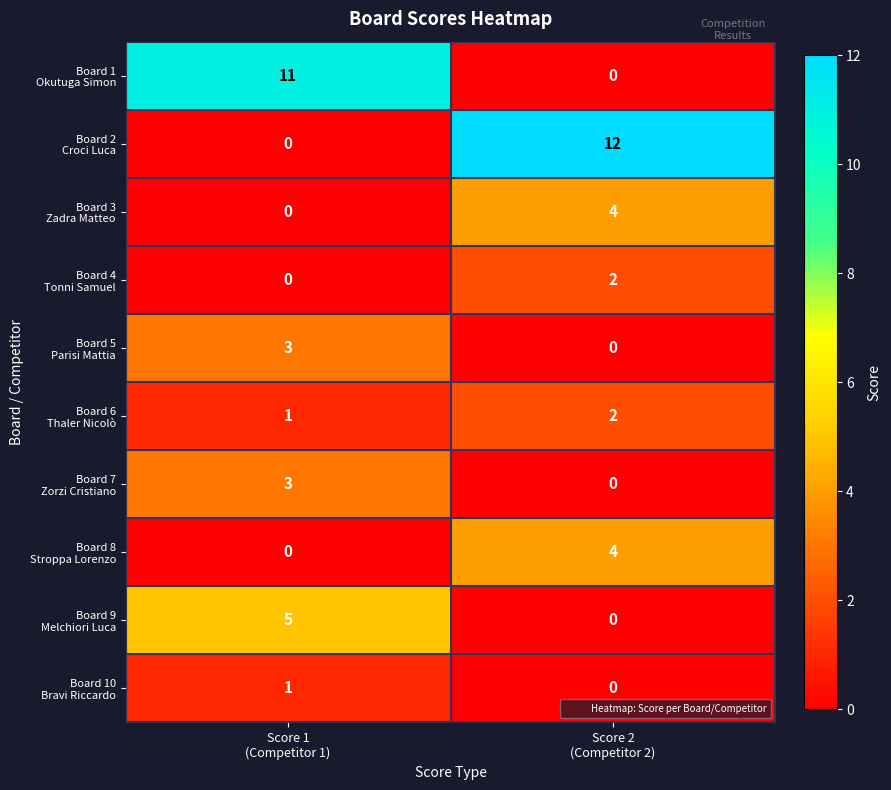

What is the greatest value displayed?

12